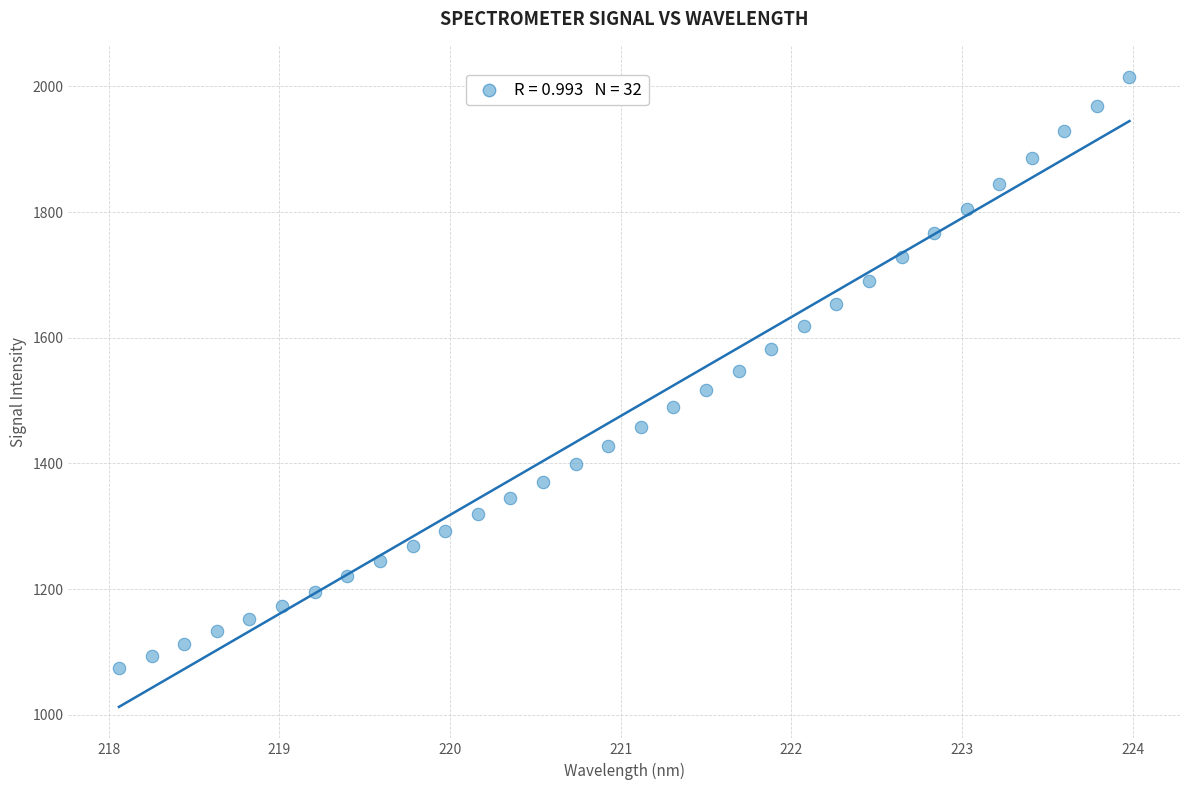

What is the range of Y values (max minus min)?

939.8